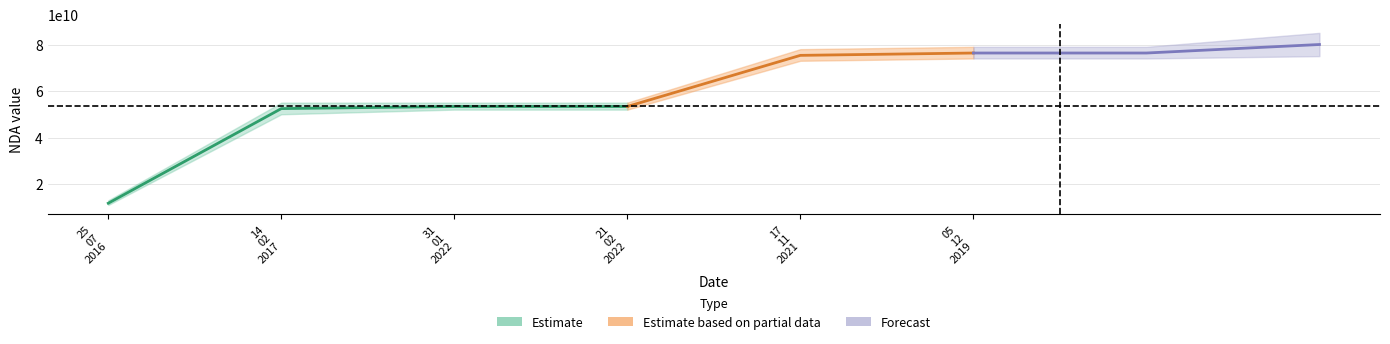

The chart shows a value of 80942643360 at 14/02/2017. True or false?

False